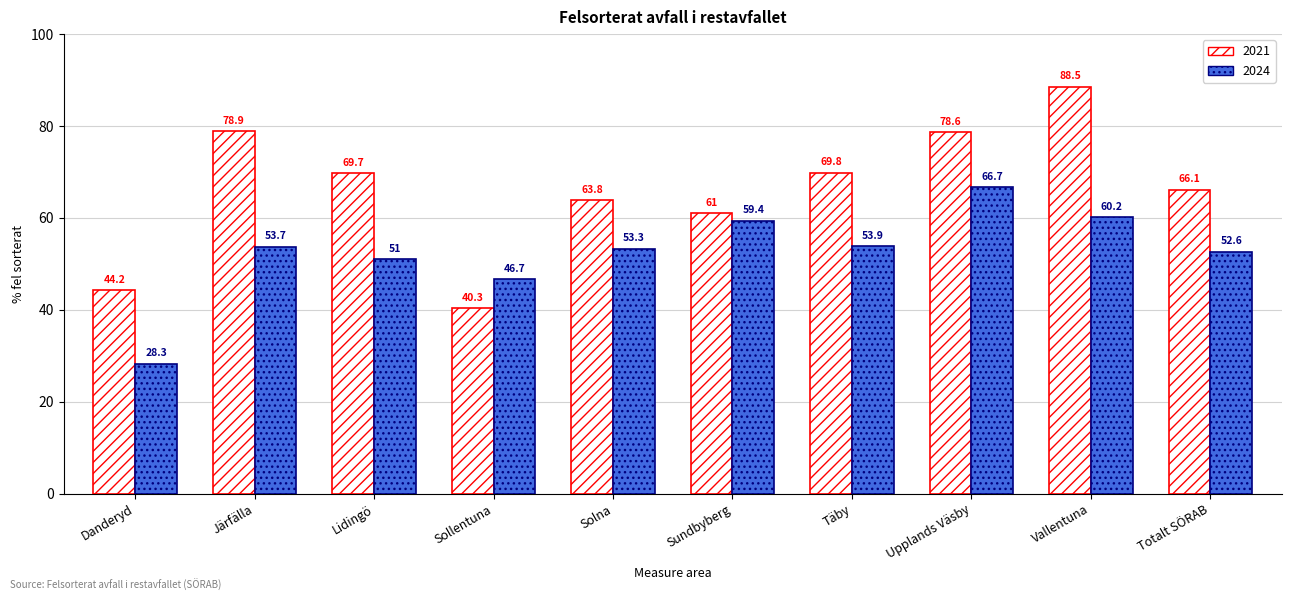

What position from the right is Lidingö?

8